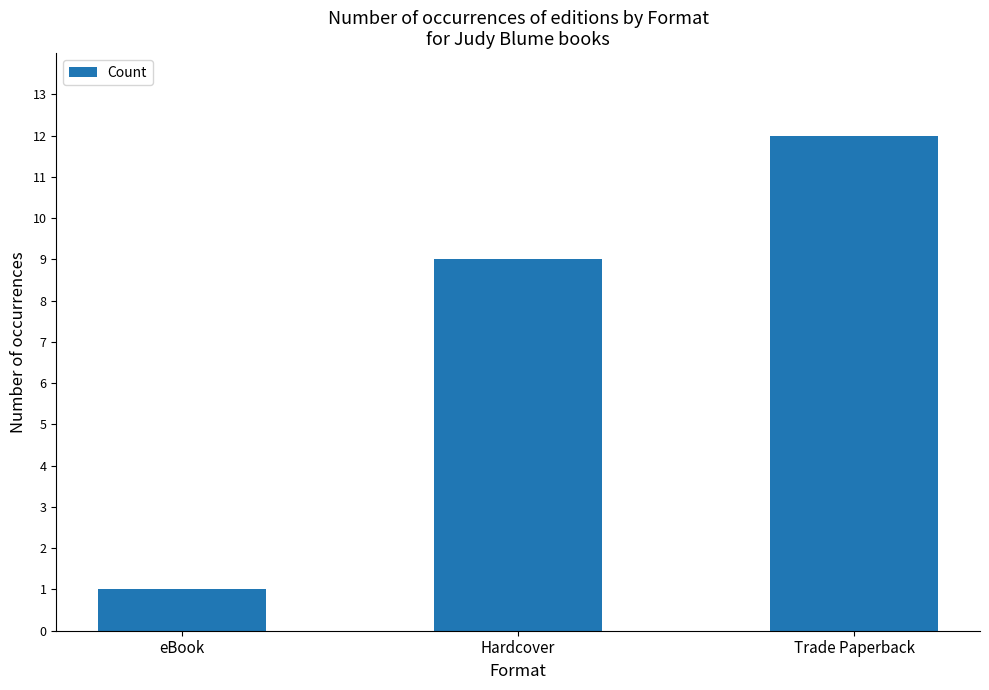

How many data points does each series have?

3